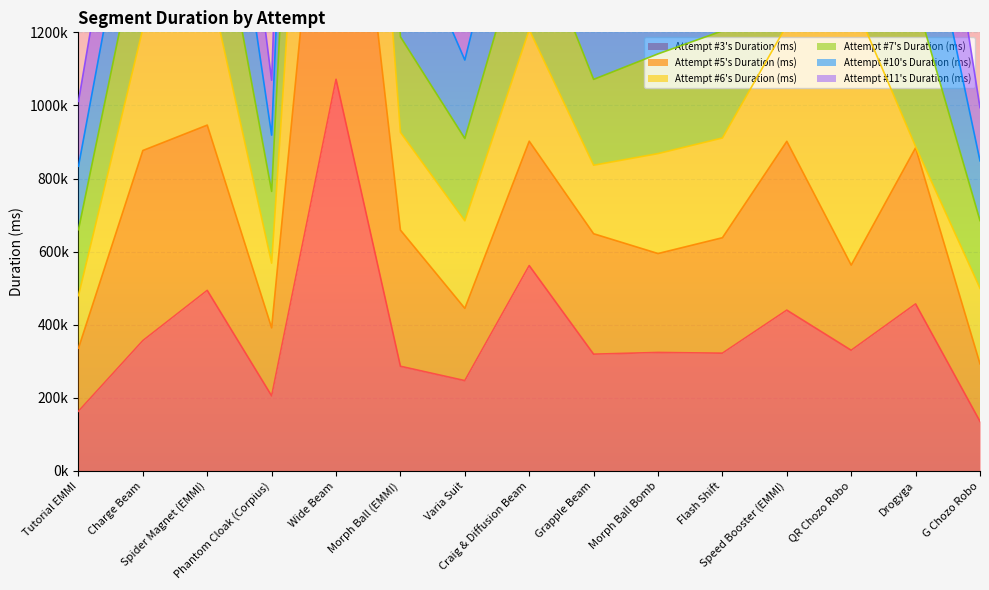

What is the smallest value displayed?

135430